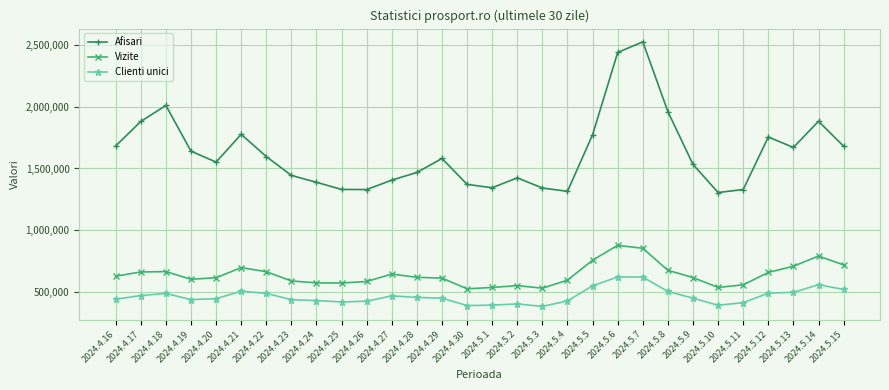

What is the smallest value displayed?

379342